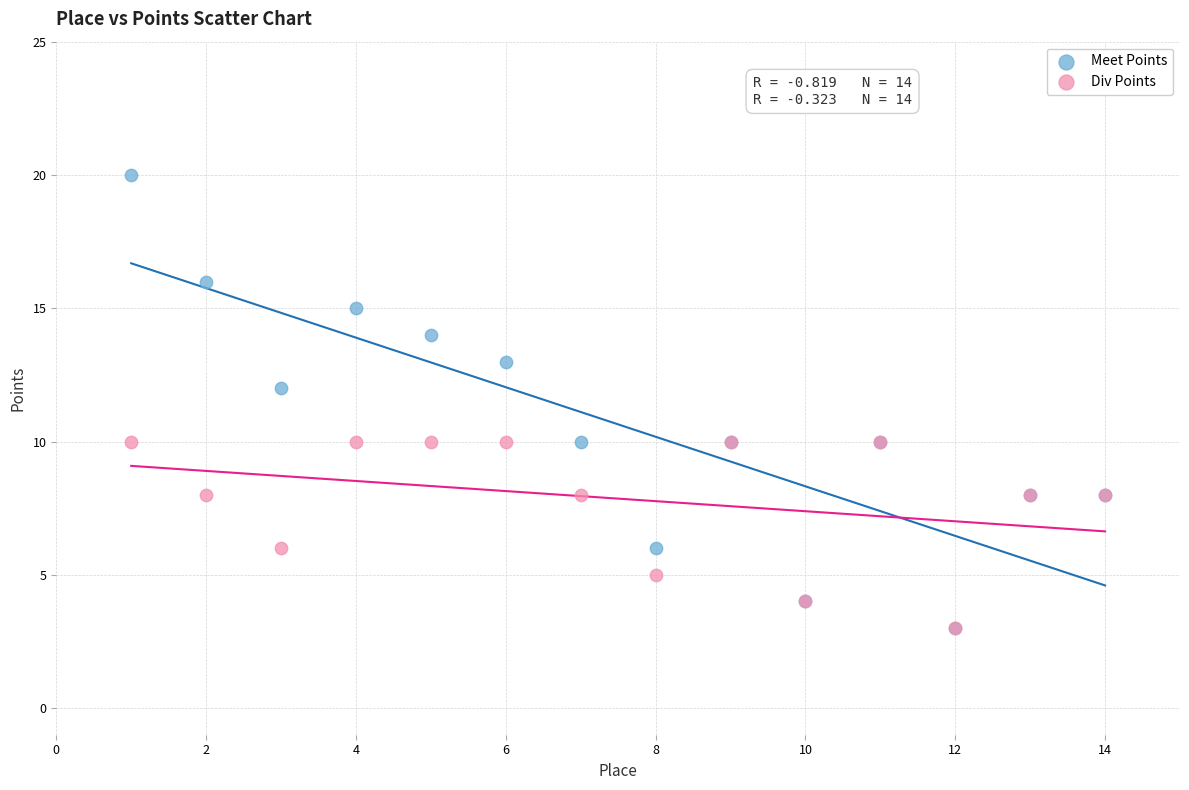

Which series reaches the maximum Y coordinate?

Meet Points